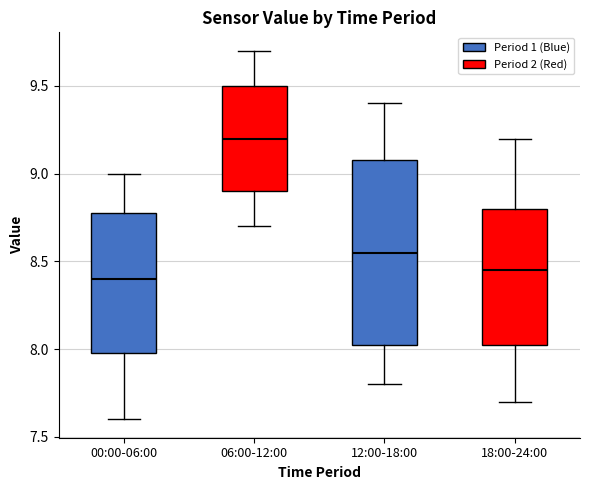

Reading left to right, read every box against the y-axis: the position of its median line, the range the box covers, and the ends of its whiskers. The values are not printed on the chart, so give them approximately, as read against the axis.

00:00-06:00: median 8.40, box 8.00 to 8.80, whiskers 7.60 to 9.00
06:00-12:00: median 9.20, box 8.90 to 9.50, whiskers 8.70 to 9.70
12:00-18:00: median 8.55, box 8.05 to 9.10, whiskers 7.80 to 9.40
18:00-24:00: median 8.45, box 8.05 to 8.80, whiskers 7.70 to 9.20